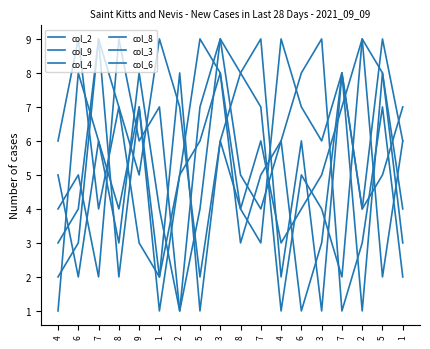

Which series has the largest range (max minus min)?

col_2